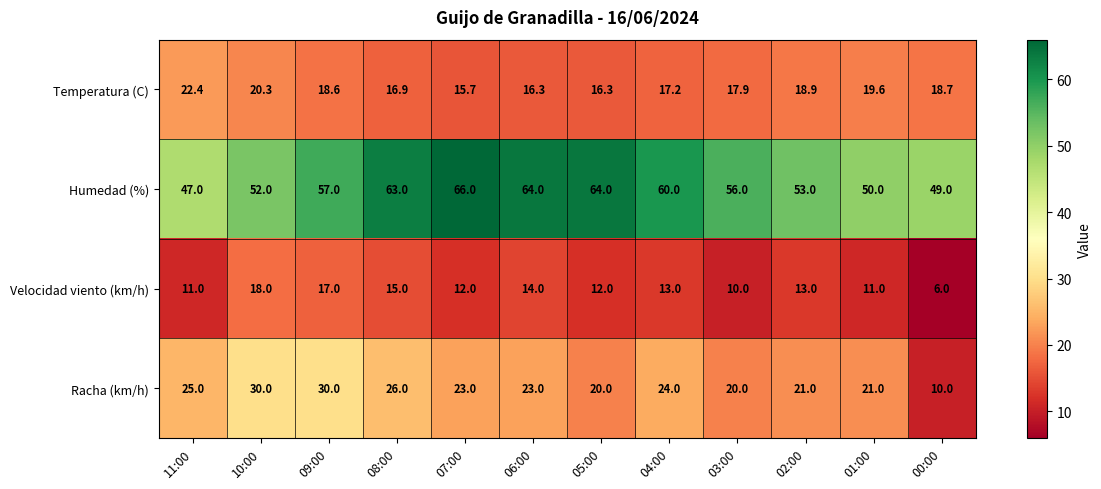

Rank the series by their maximum value, from lowest to highest.

Velocidad viento (km/h), Temperatura (C), Racha (km/h), Humedad (%)